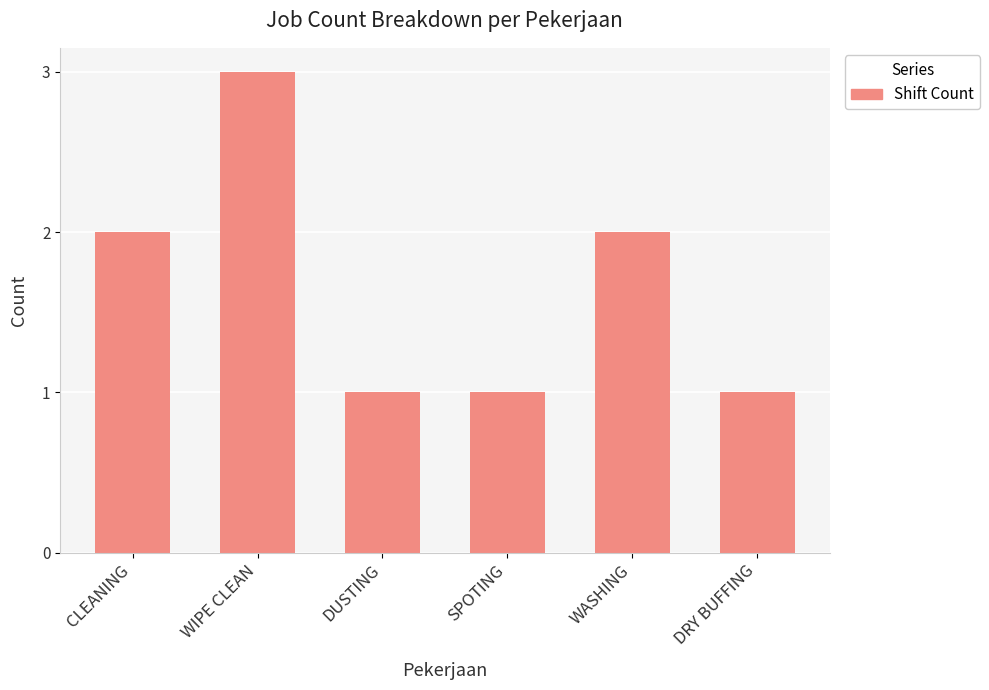

Reading right to left, transcribe all the data shown in this chart.

DRY BUFFING=1	WASHING=2	SPOTING=1	DUSTING=1	WIPE CLEAN=3	CLEANING=2